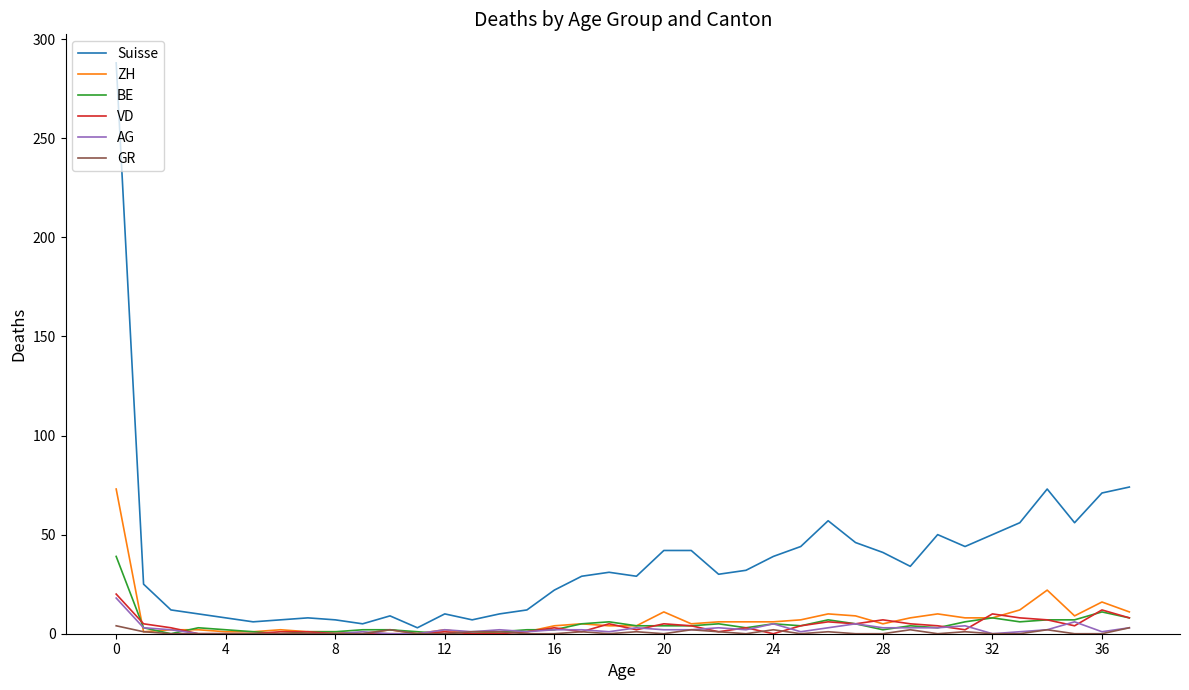

True or false: GR and Suisse cross at least once.

False